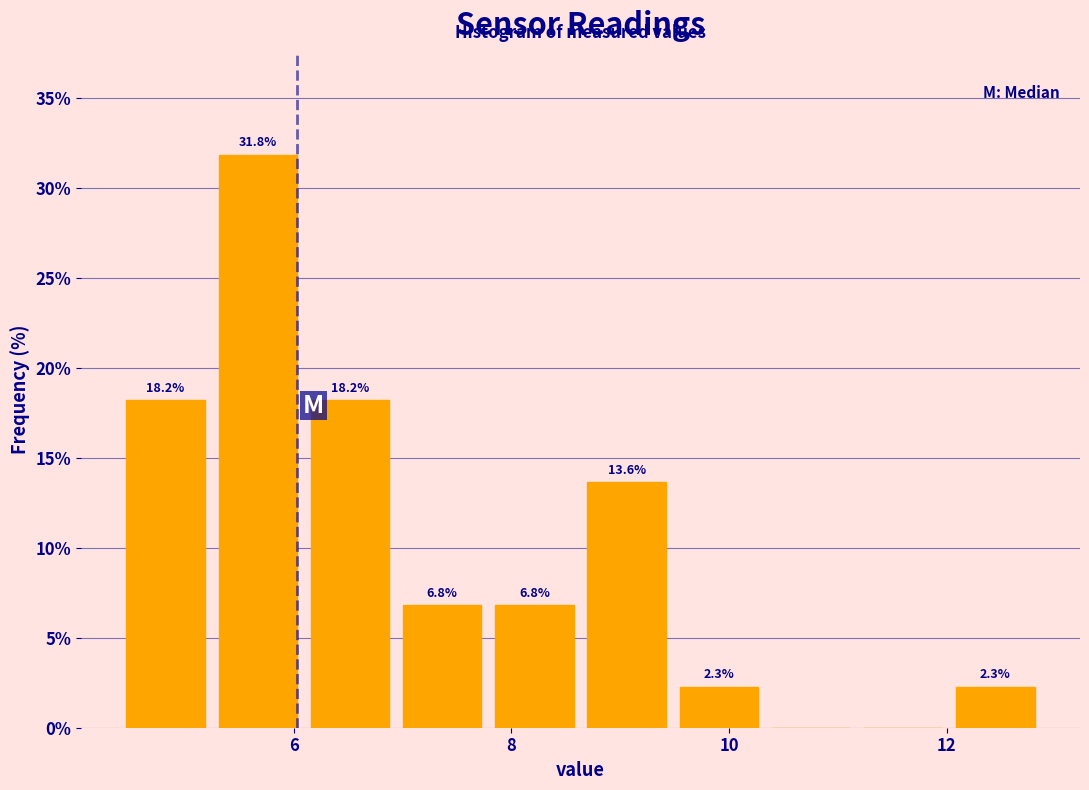

Over which range of the x-axis is the bar tallest?

5.2 to 6.0